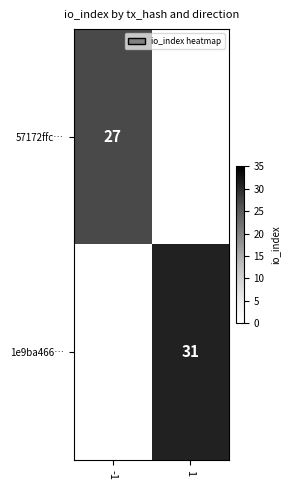

True or false: 57172ffc… has a value of 46.4 at -1.

False